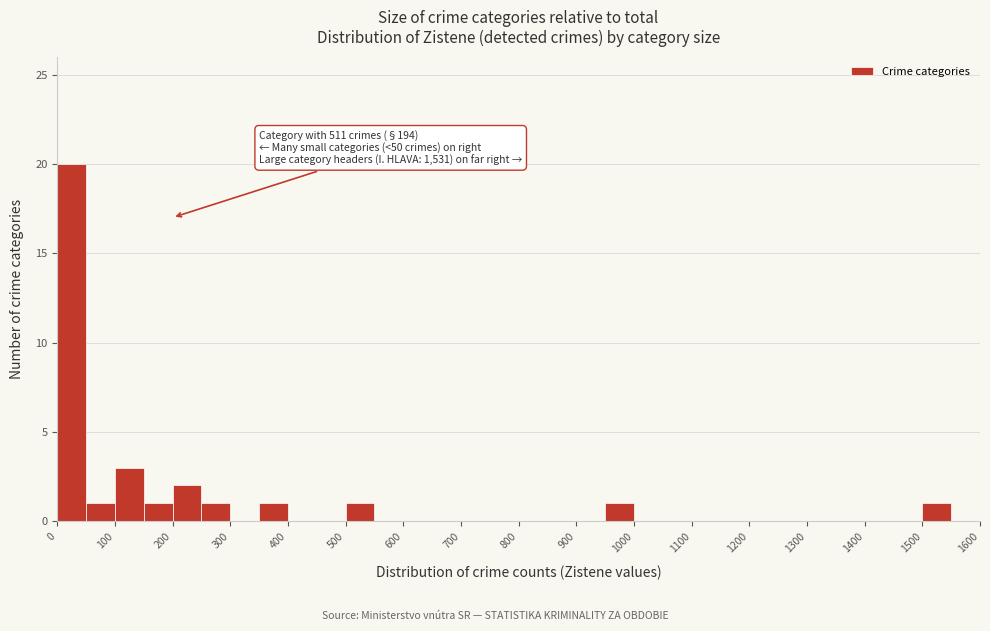

Over which range of the x-axis is the bar tallest?

0 to 50